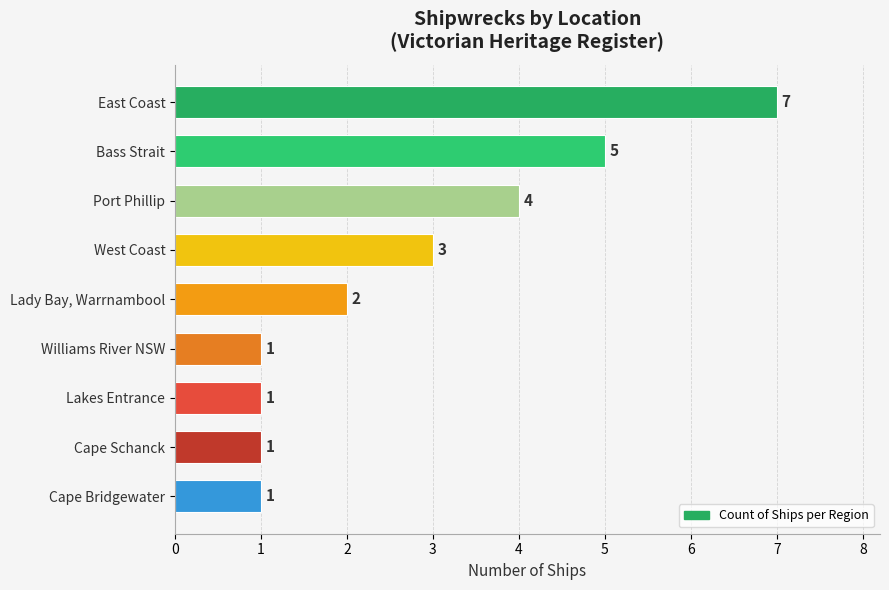

How many categories are shown in the chart?

9